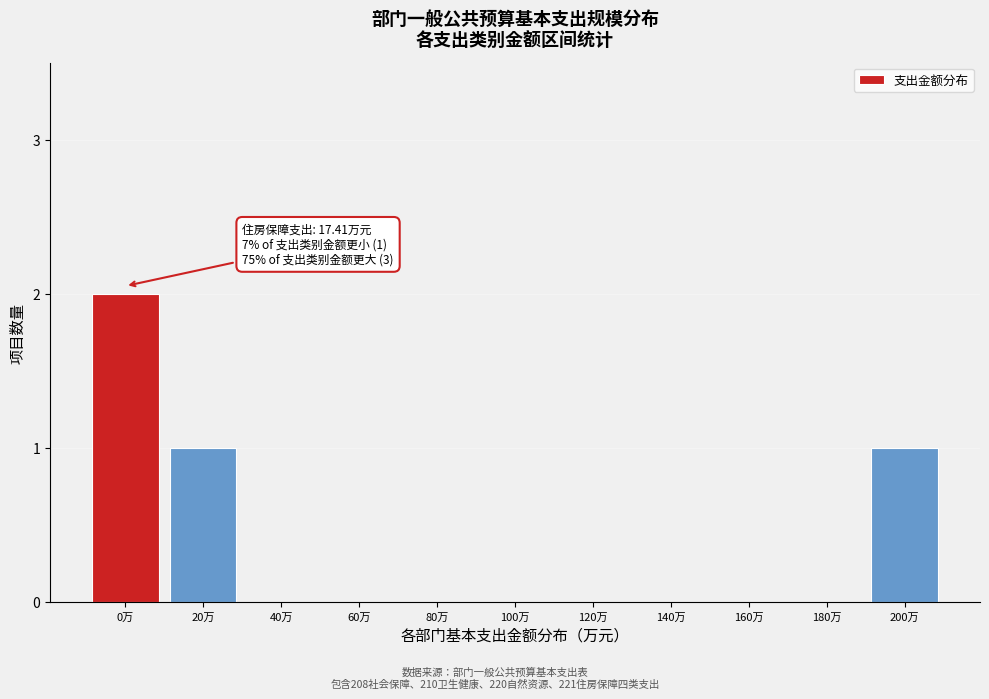

Reading right to left, list all the values displayed in this chart.

200万=1	180万=0	160万=0	140万=0	120万=0	100万=0	80万=0	60万=0	40万=0	20万=1	0万=2